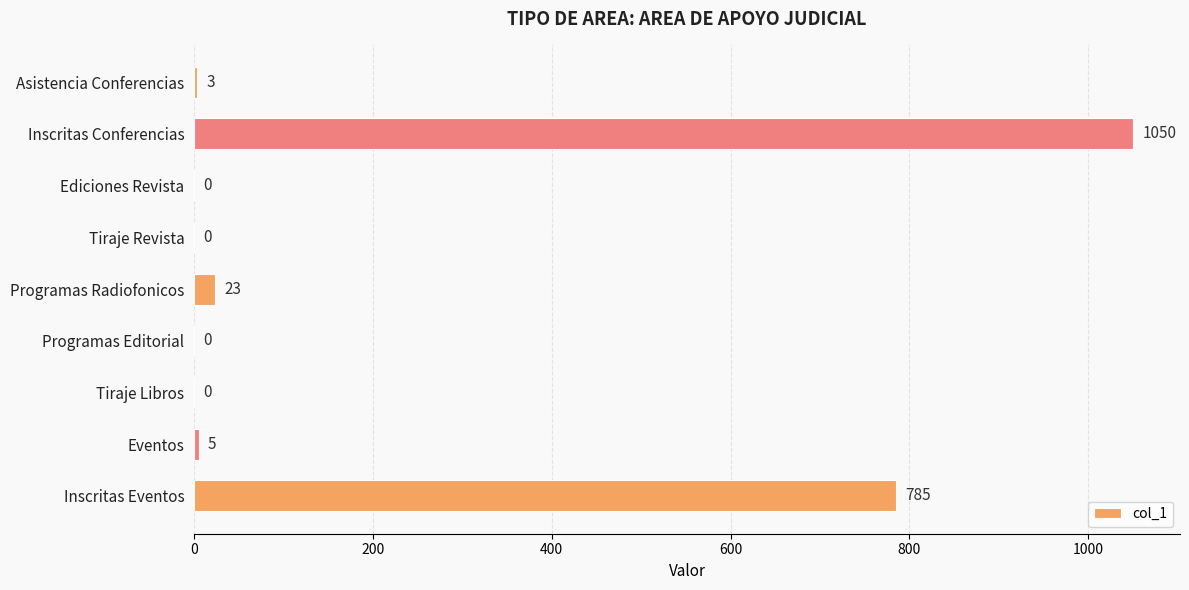

What is the approximate value at Inscritas Conferencias, to the nearest 50?

1050